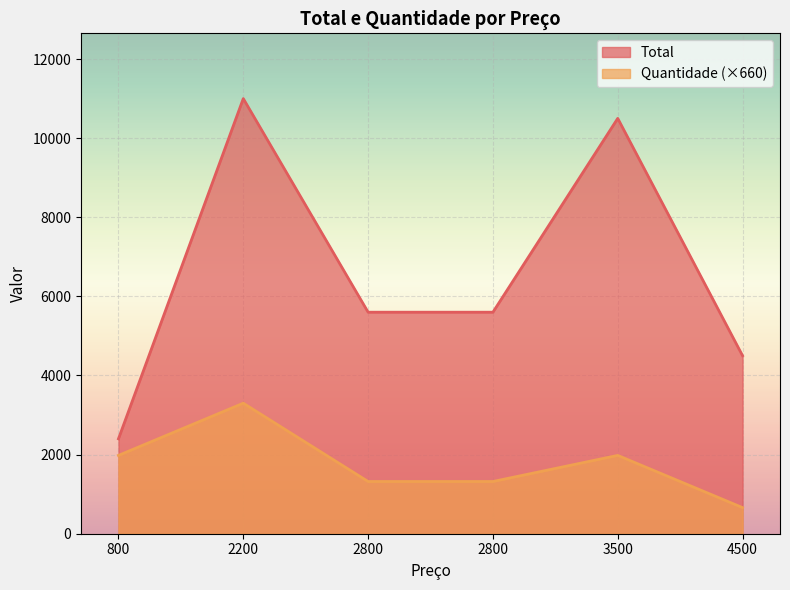

Count the number of data series in this chart.

2